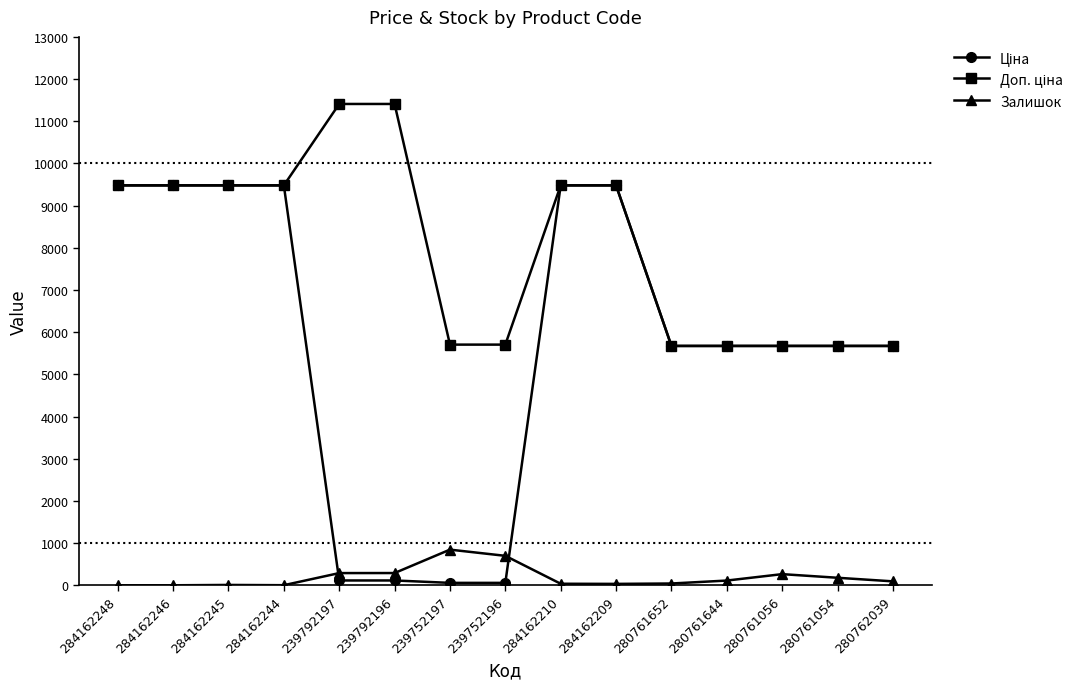

At how many categories does at least one series exceed 4320?

15